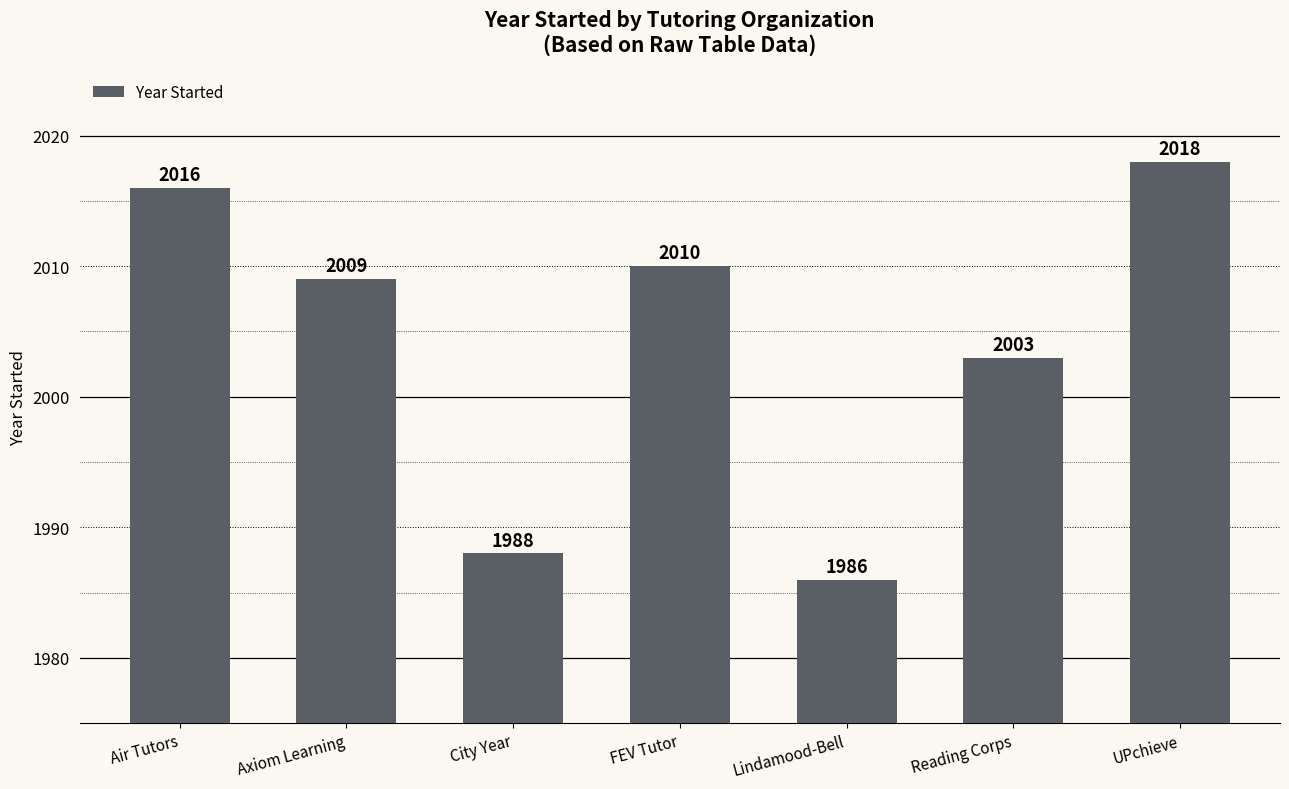

At which category does the chart reach its peak across all series?

UPchieve